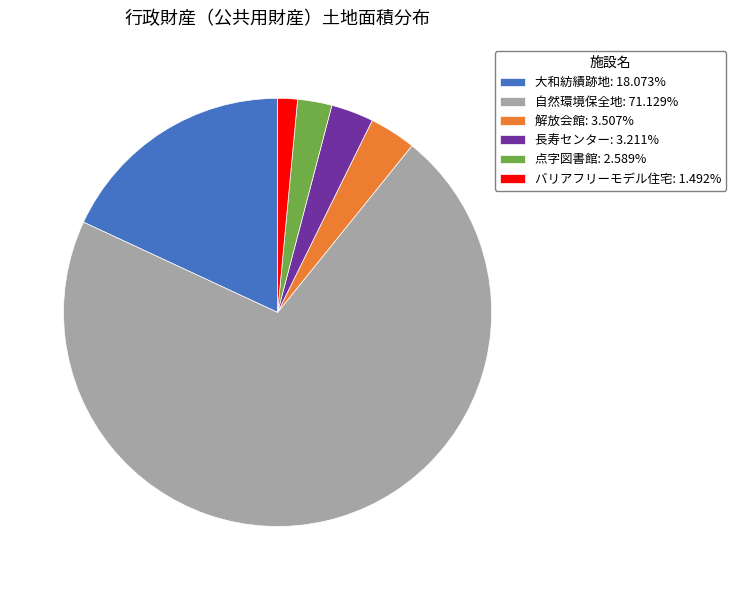

Is the sum of 長寿センター: 3.211% and バリアフリーモデル住宅: 1.492% greater than half?

No